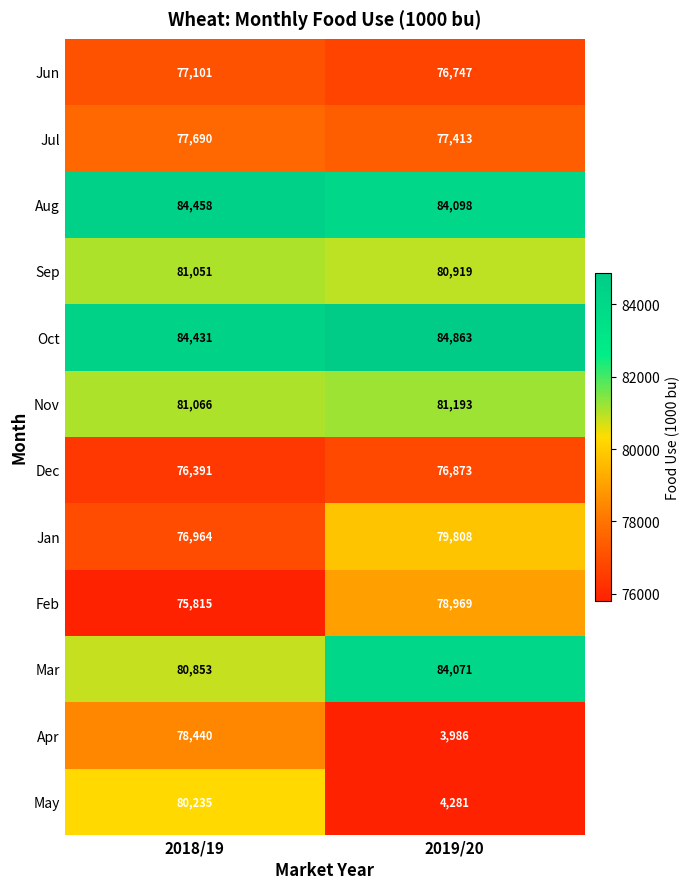

What is the sum of all Sep values?

161970